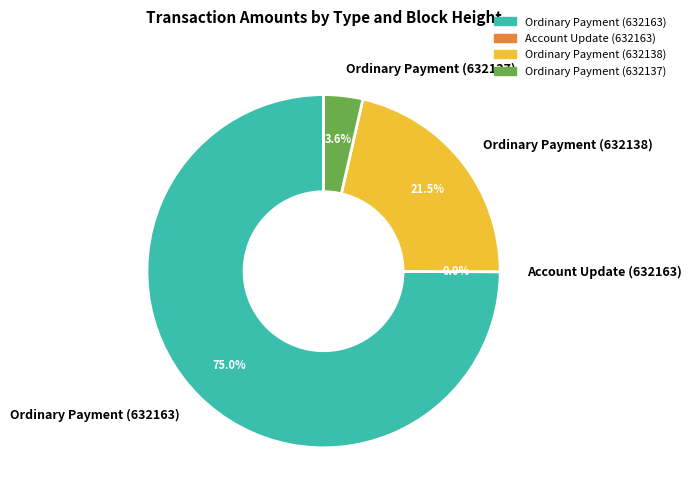

Which slice is the largest?

Ordinary Payment (632163)